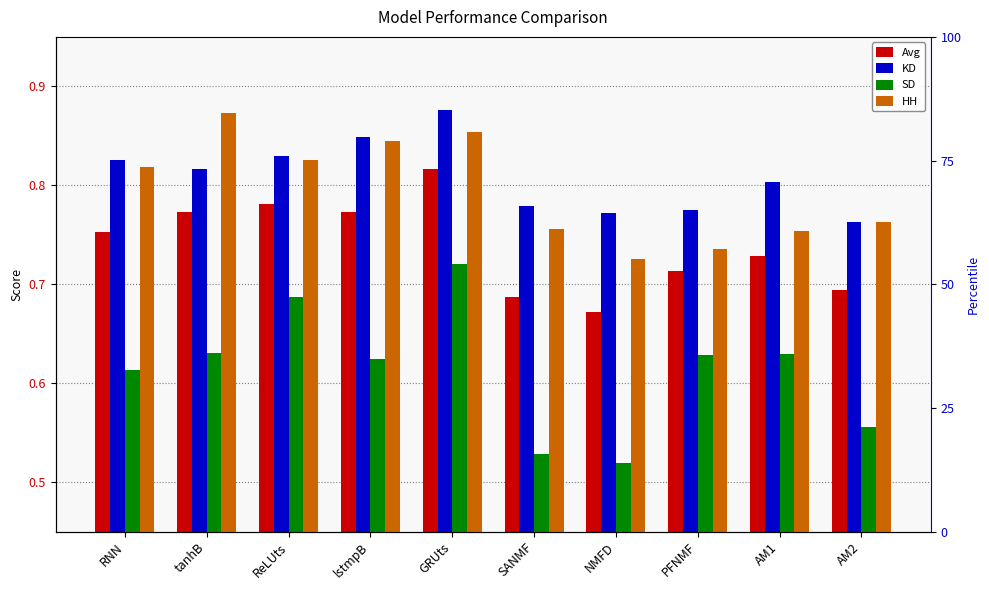

Which series has the largest total across all categories?

KD